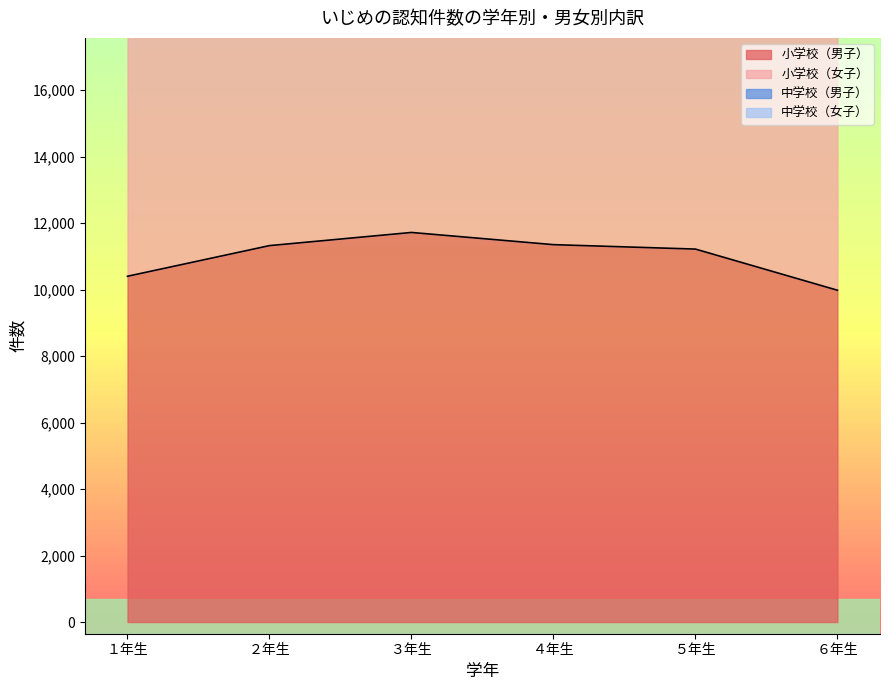

What is the lowest value of the 小学校（男子） series?

9984